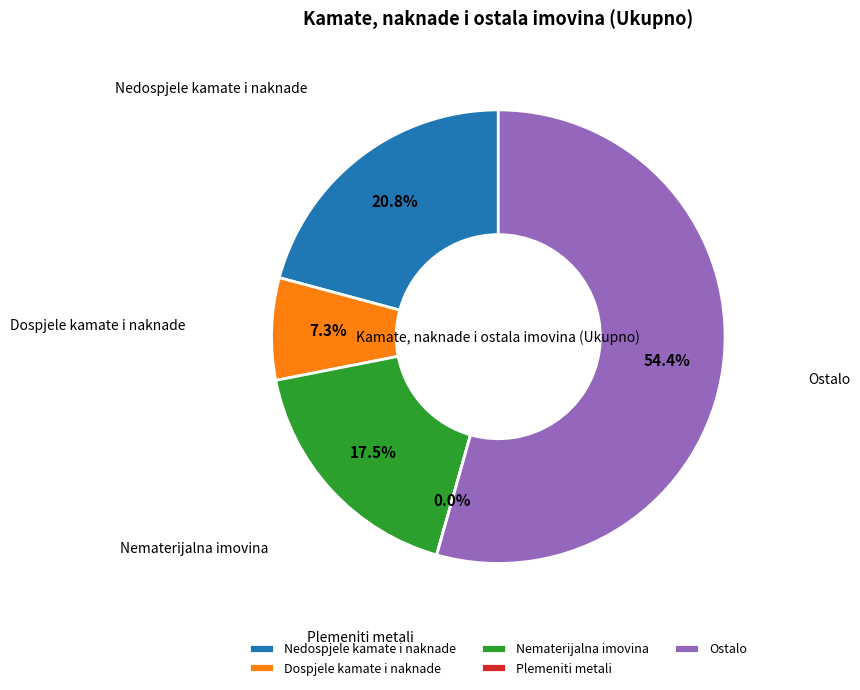

Does Nematerijalna imovina account for over 50% of the chart?

No